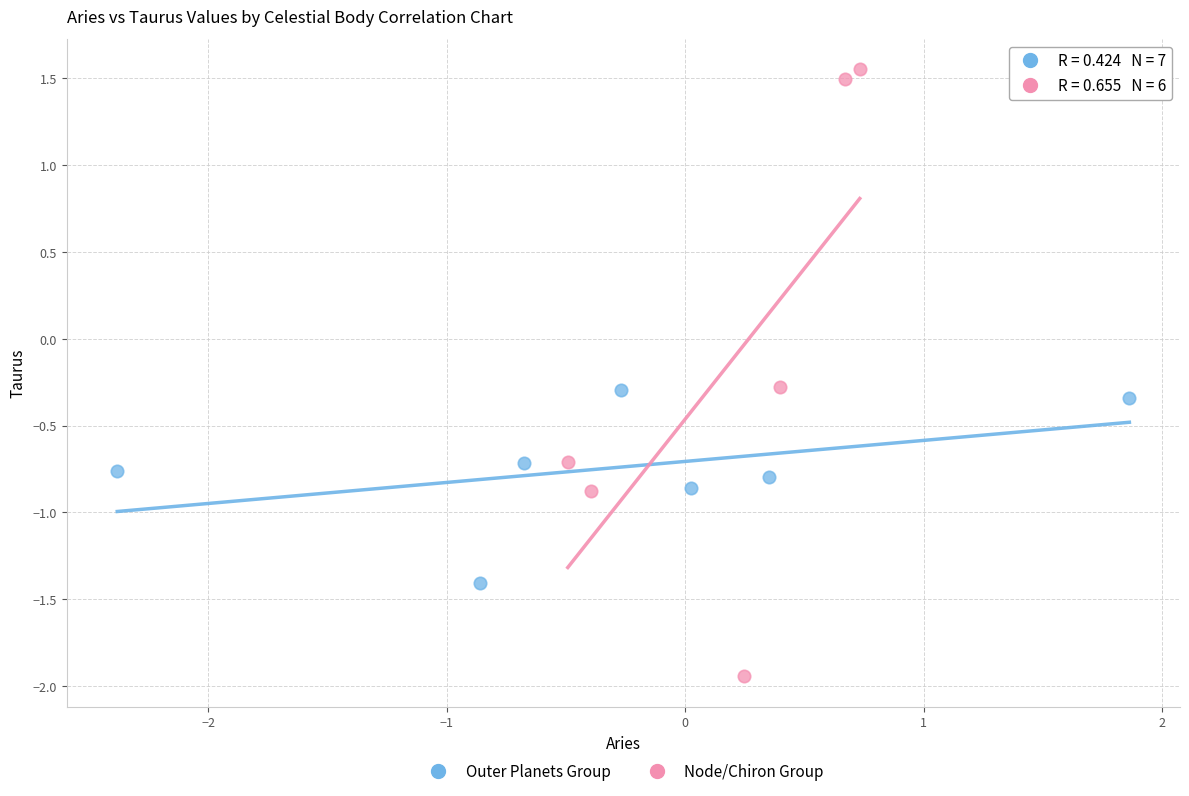

Which series reaches the maximum Y coordinate?

Node/Chiron Group